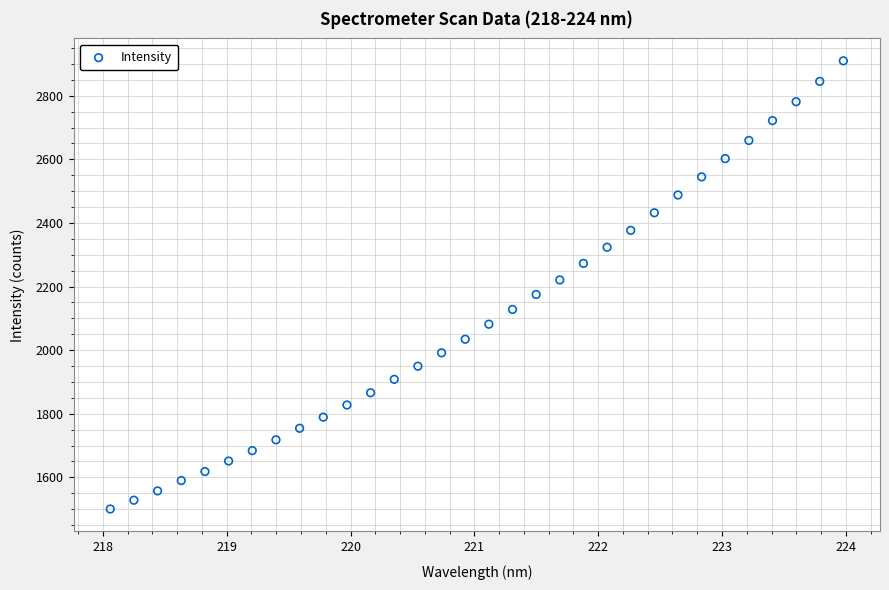

What is the range of X values (max minus min)?

5.9